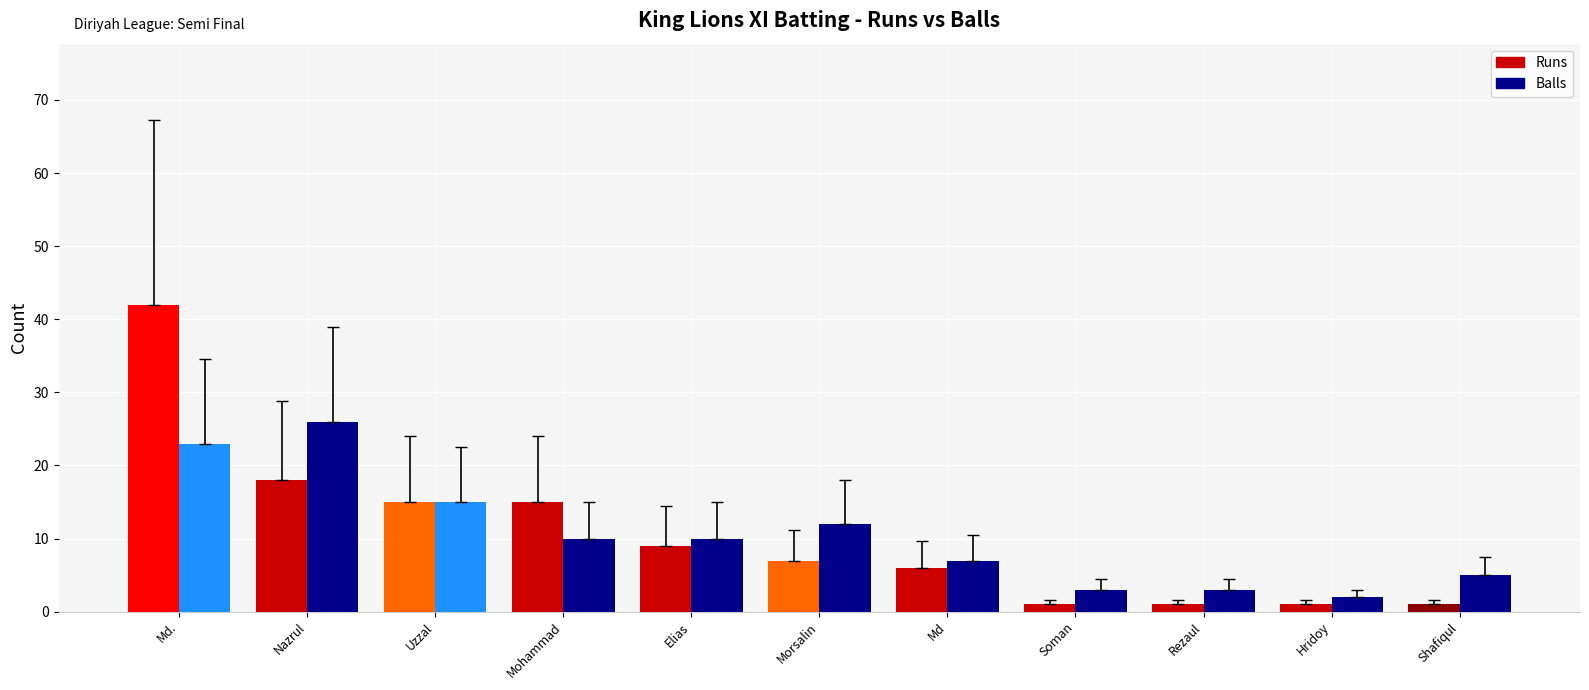

Where does the Runs series first go above 7?

Md.